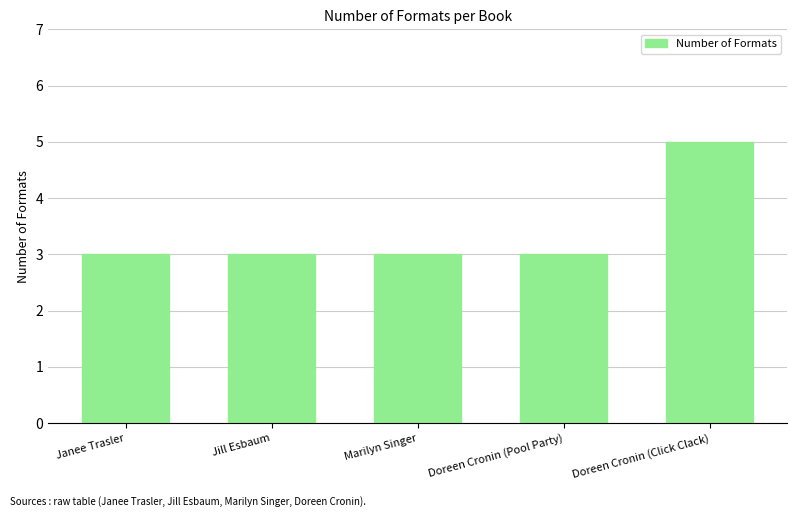

What is the maximum value shown in the chart?

5